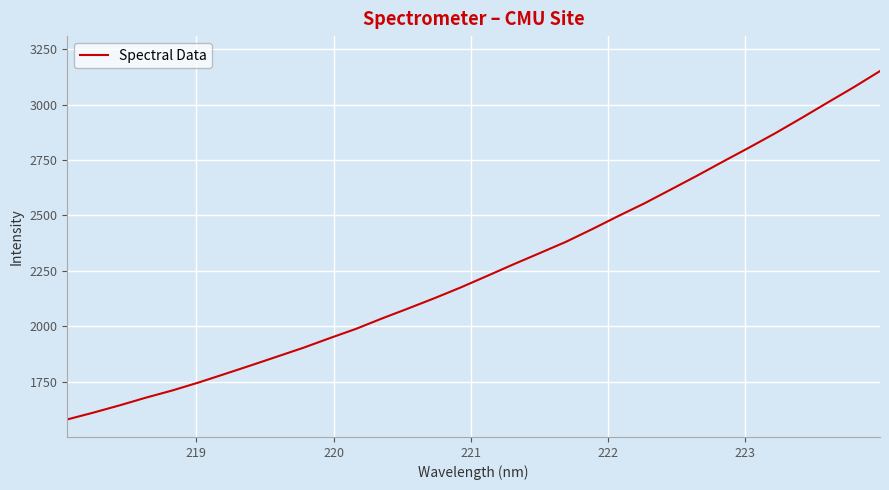

What is the greatest value displayed?

3150.7